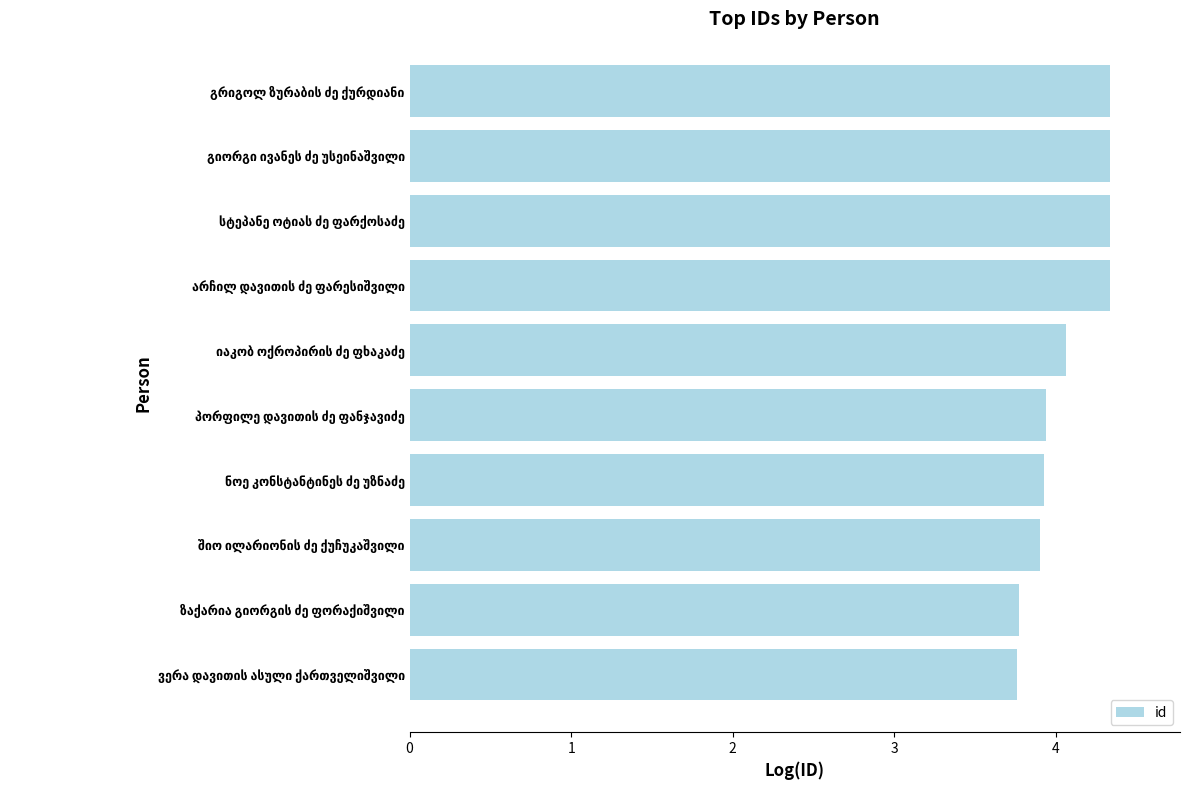

Are the bars horizontal?

Yes